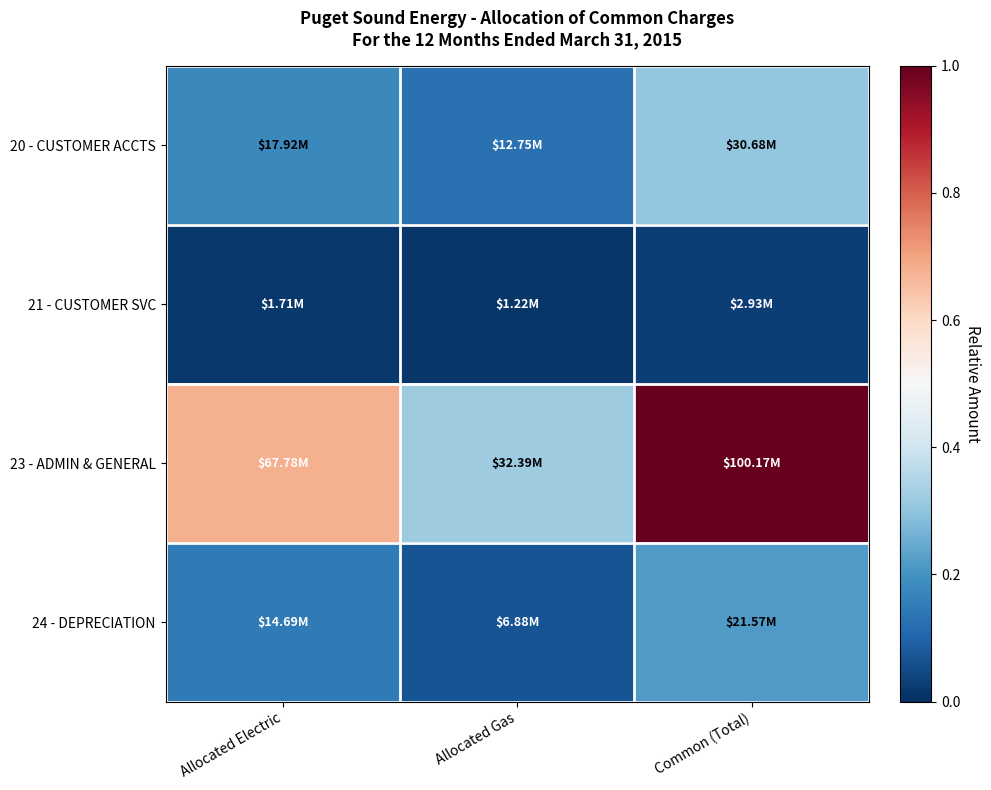

At which category does the chart reach its minimum across all series?

Allocated Gas